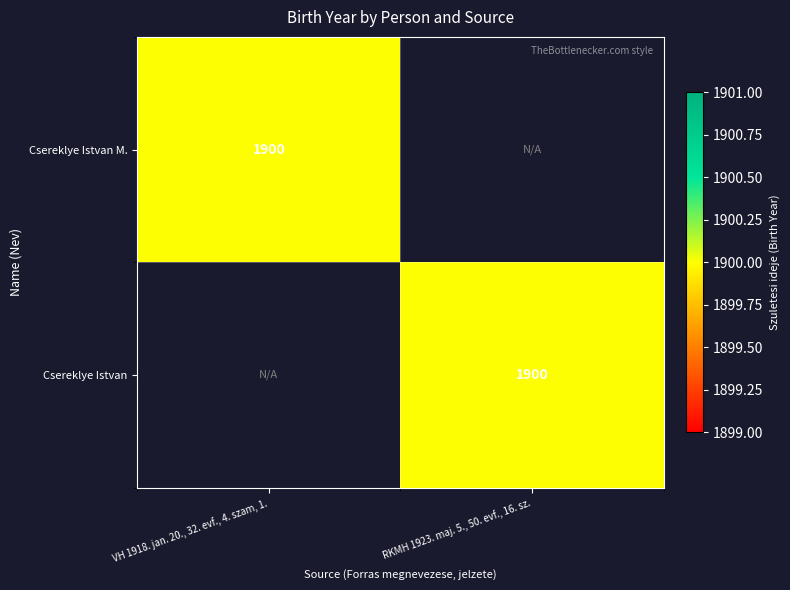

The Csereklye Istvan series shows 1900 at RKMH 1923. maj. 5., 50. evf., 16. sz.. True or false?

True